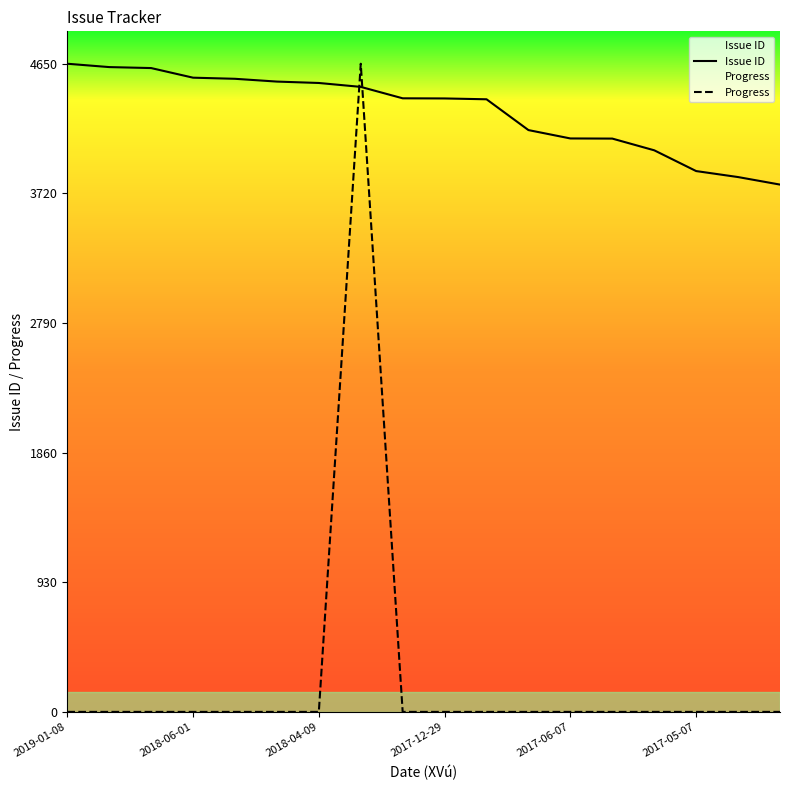

List the series in order of their overall mean, lowest first.

Progress, Issue ID